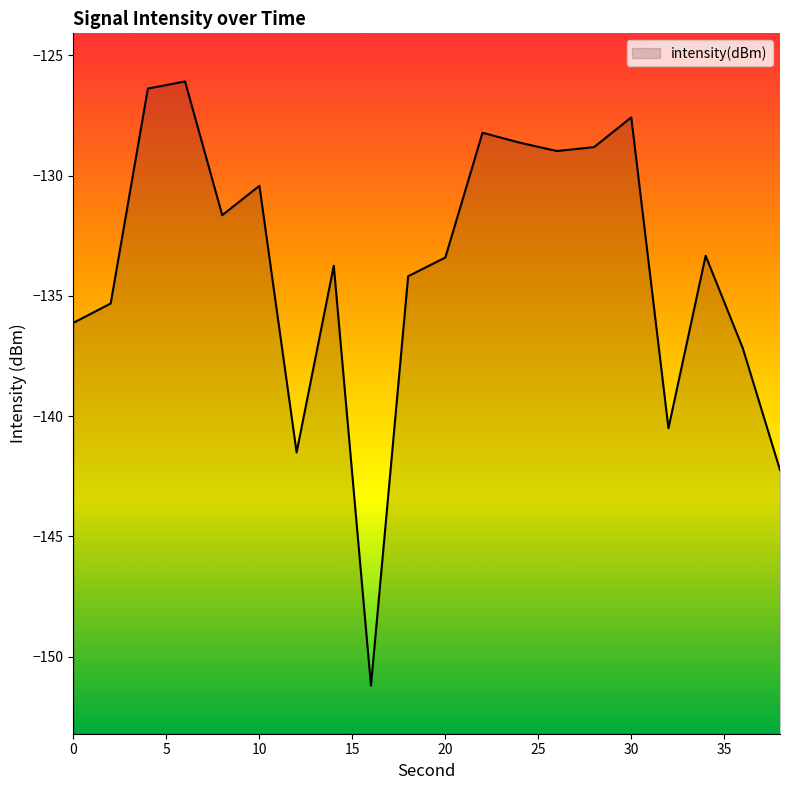

What is the difference between the values at 8 and 24?

3.0